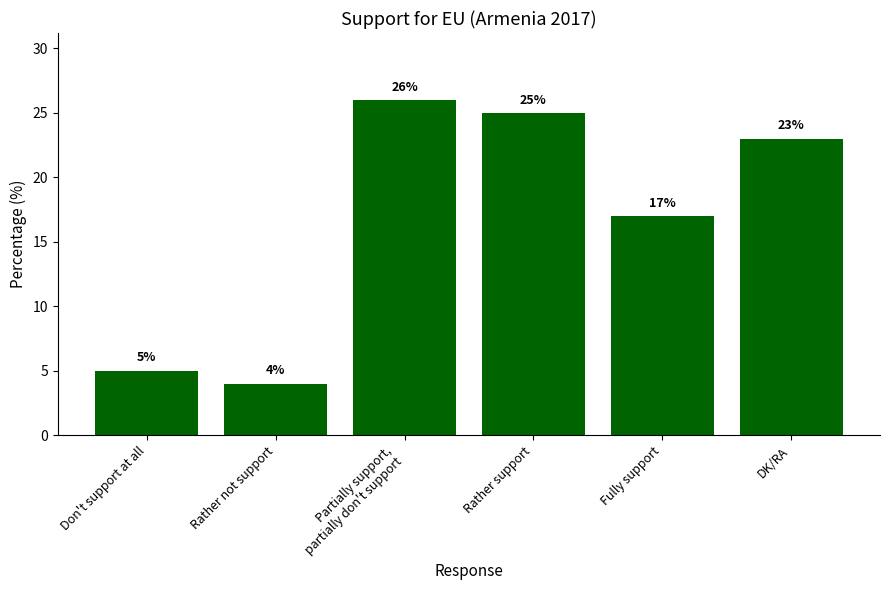

Rank the categories by value from highest to lowest.

Partially support,
partially don't support, Rather support, DK/RA, Fully support, Don't support at all, Rather not support